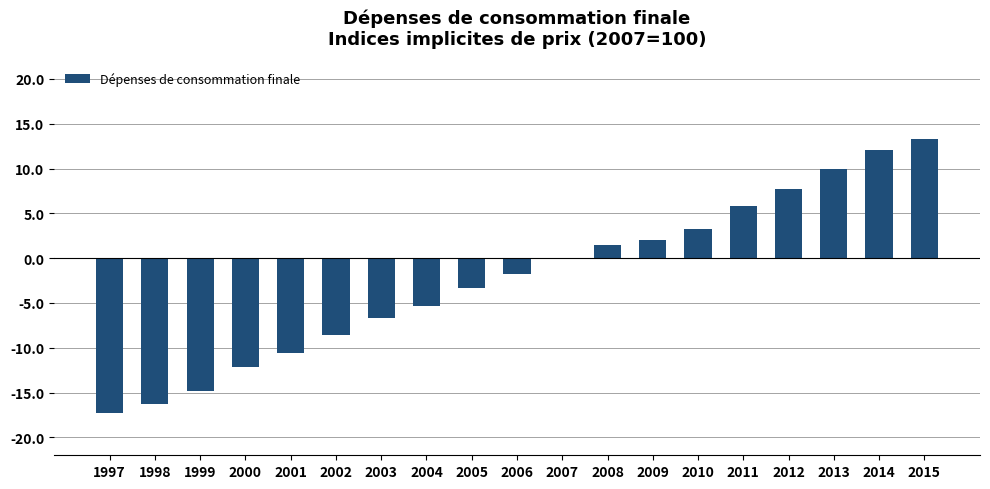

True or false: the data shows -5.3 at 2005.

False